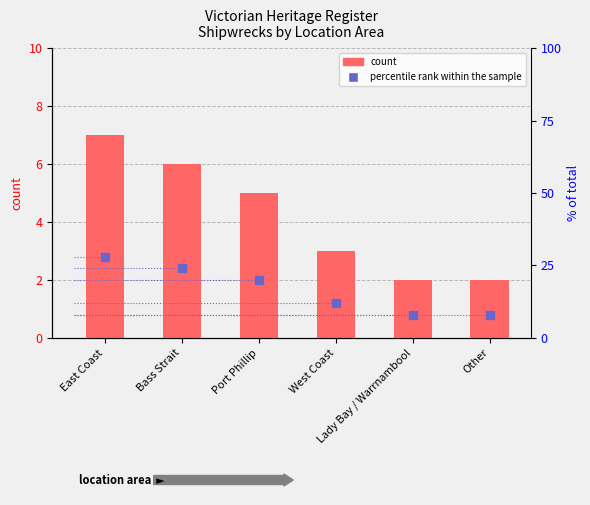

Where does the percentile rank within the sample series first go above 20?

East Coast